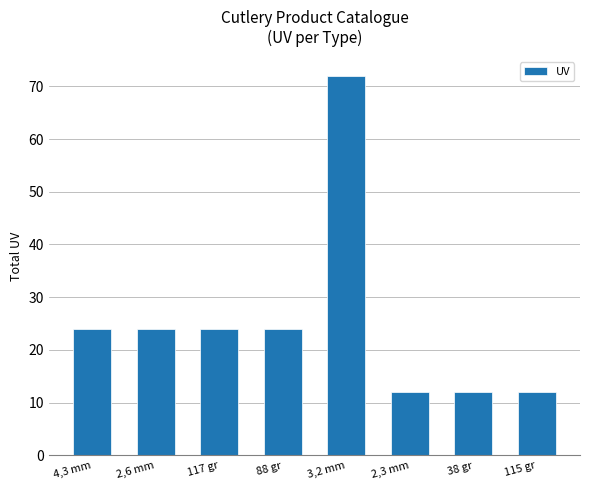

Reading left to right, extract all data points from this chart.

24	24	24	24	72	12	12	12